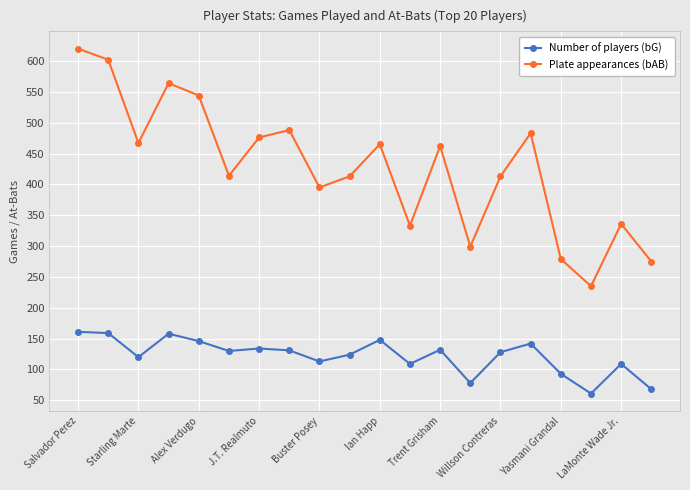

In Number of players (bG), how many points are higher than both neighbors (excluding endpoints)?

6